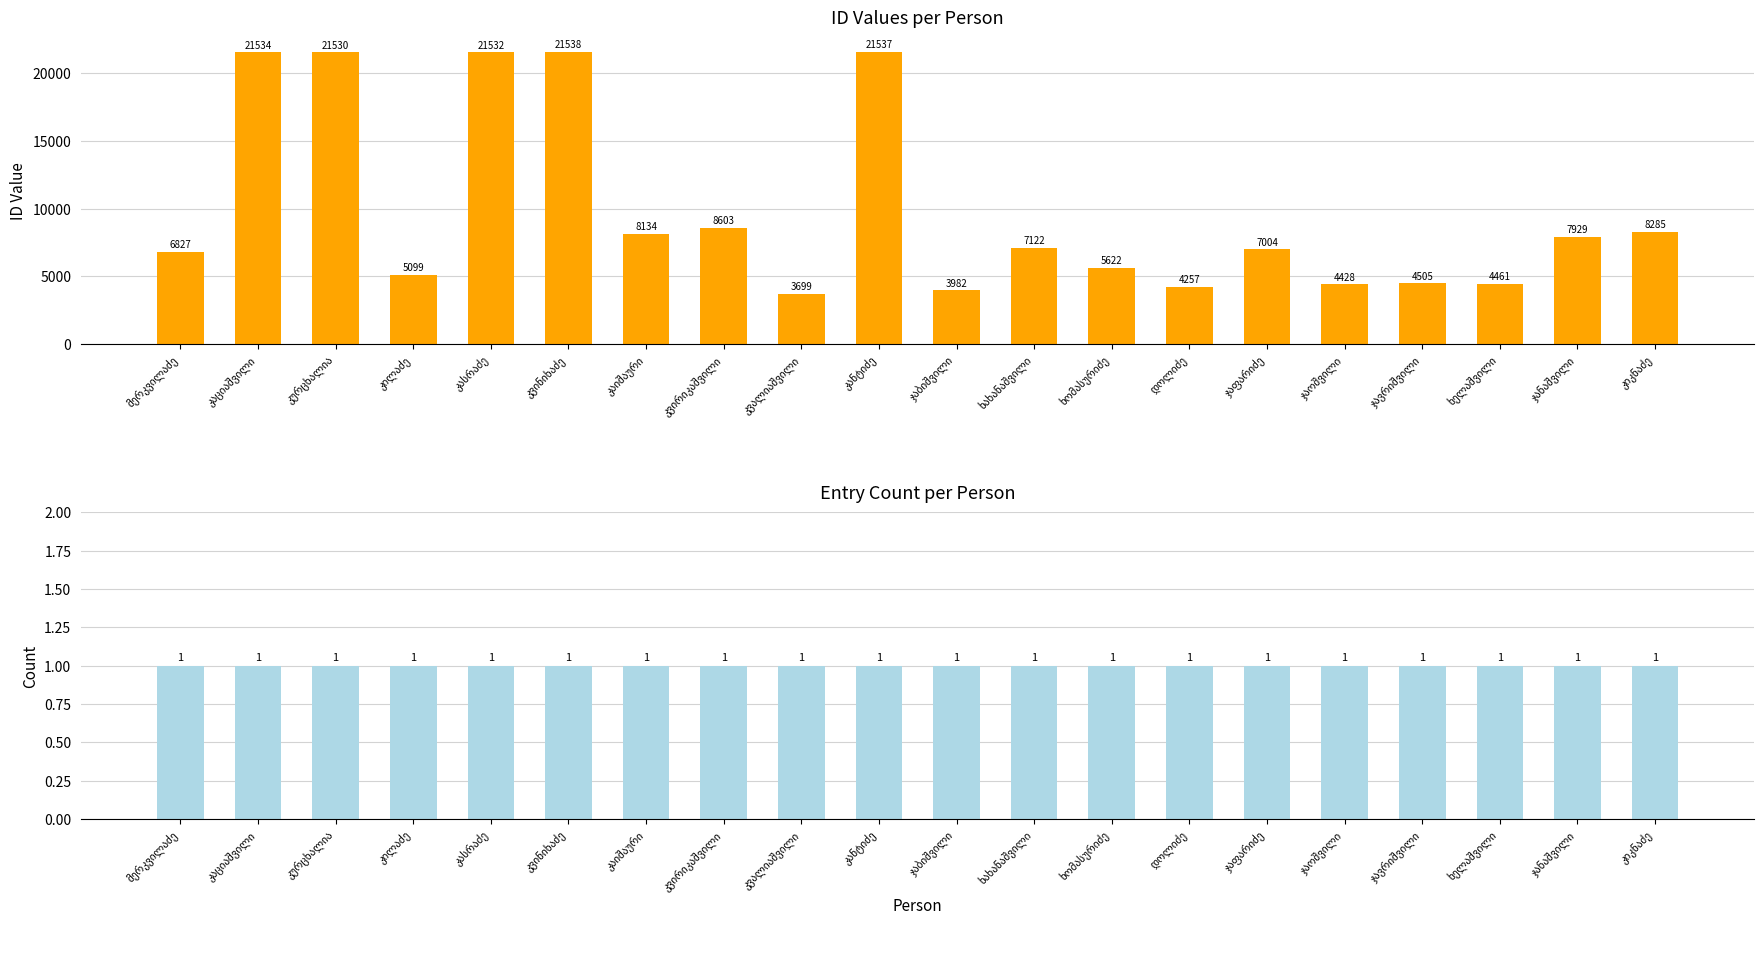

Are the bars horizontal?

No